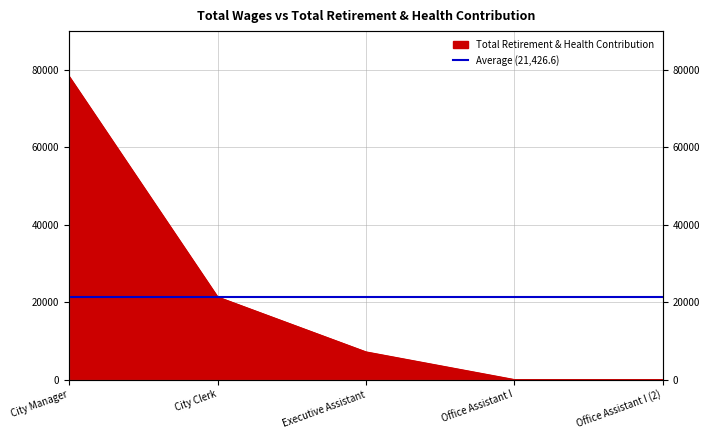

How many values are above zero?

3